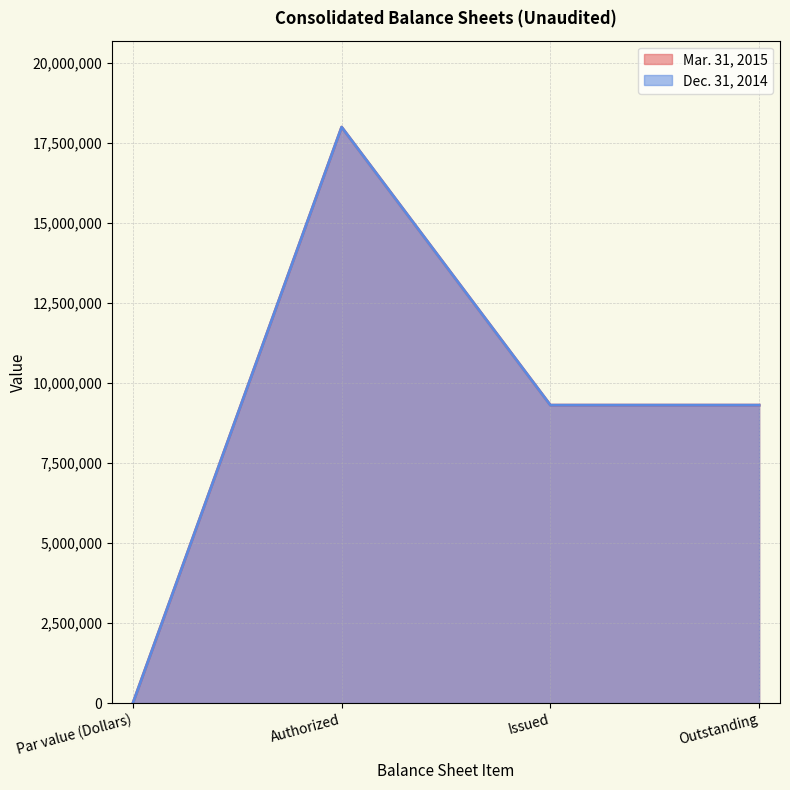

Count the Dec. 31, 2014 values in the range 9310913 to 18000000.

3